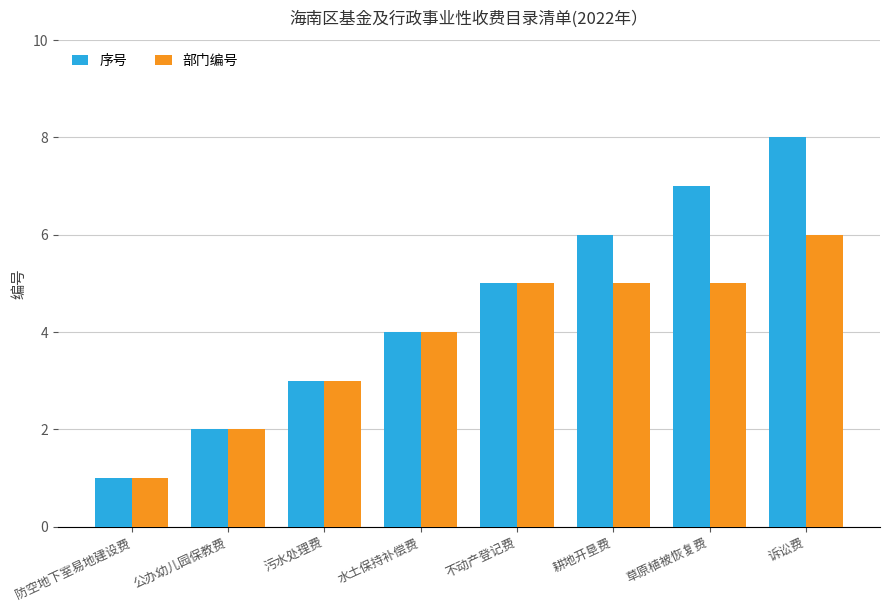

At 草原植被恢复费, list the series in order from largest to smallest.

序号, 部门编号